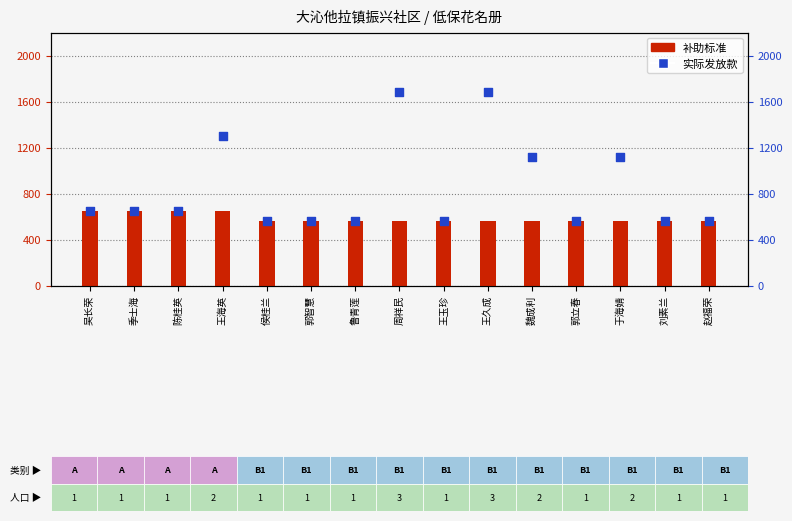

Which series contains the highest Y value?

实际发放款